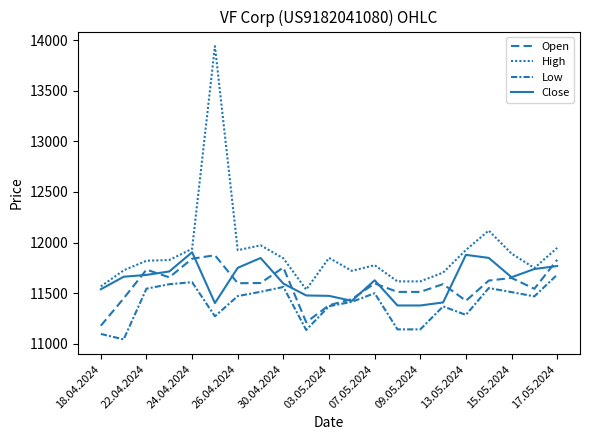

Is this an area chart (filled region under the line)?

No